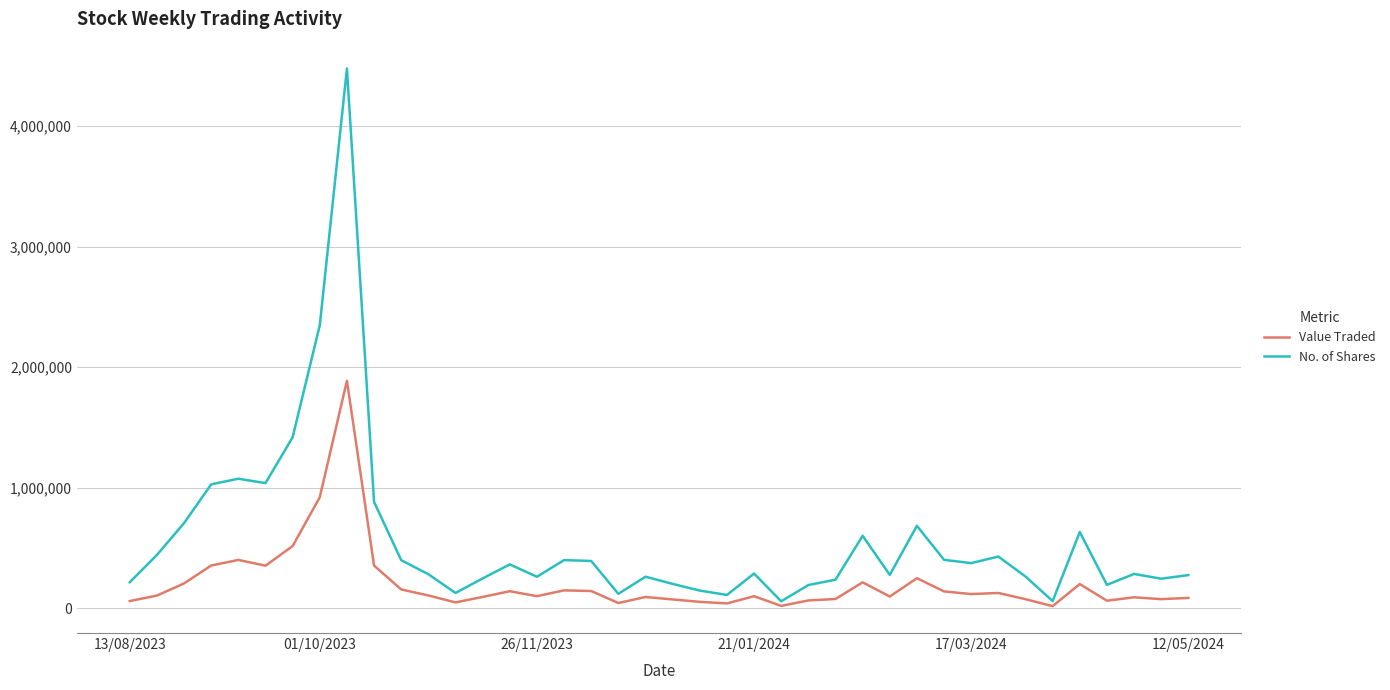

List the series in order of their overall mean, highest first.

No. of Shares, Value Traded